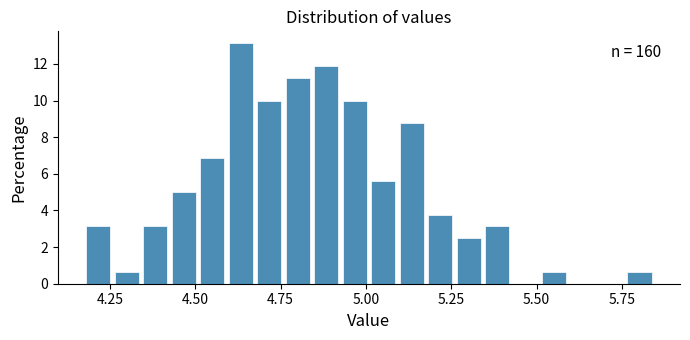

Around what value on the x-axis is the tallest bar? Give the approximate position of its centre, as read against the axis.

4.65